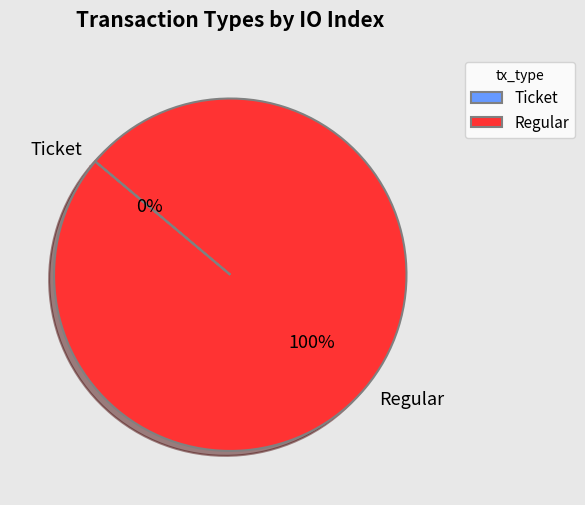

Is Regular the majority of the pie?

Yes